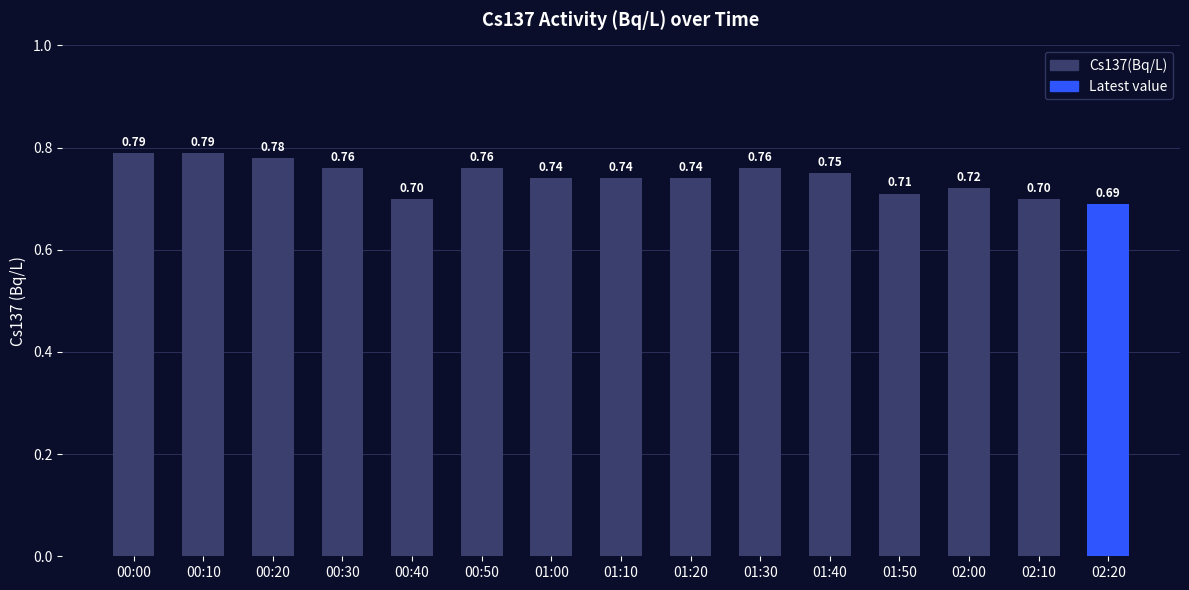

Between 01:20 and 00:10, which is larger?

00:10